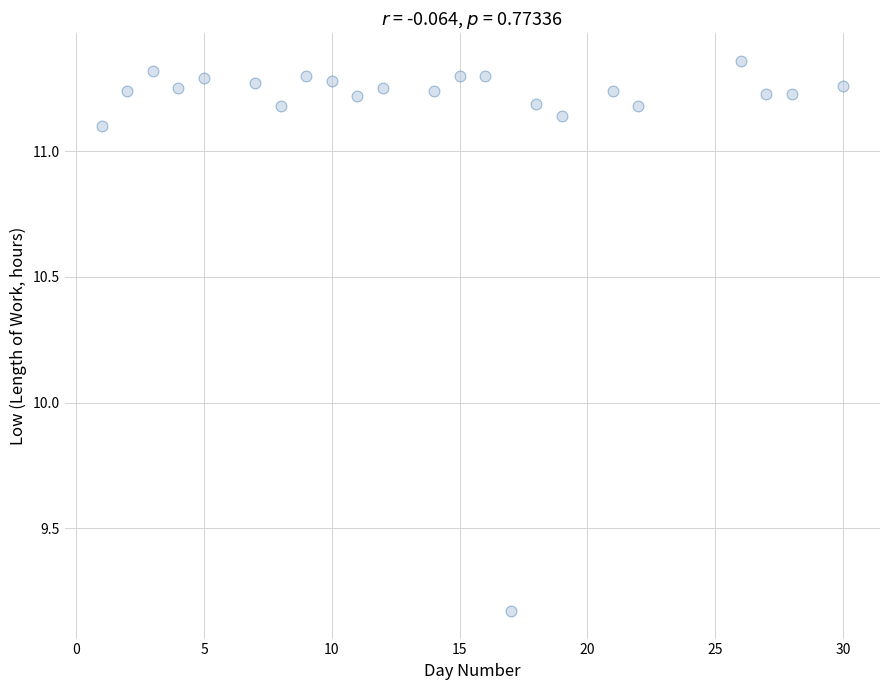

What is the range of Y values (max minus min)?

2.2